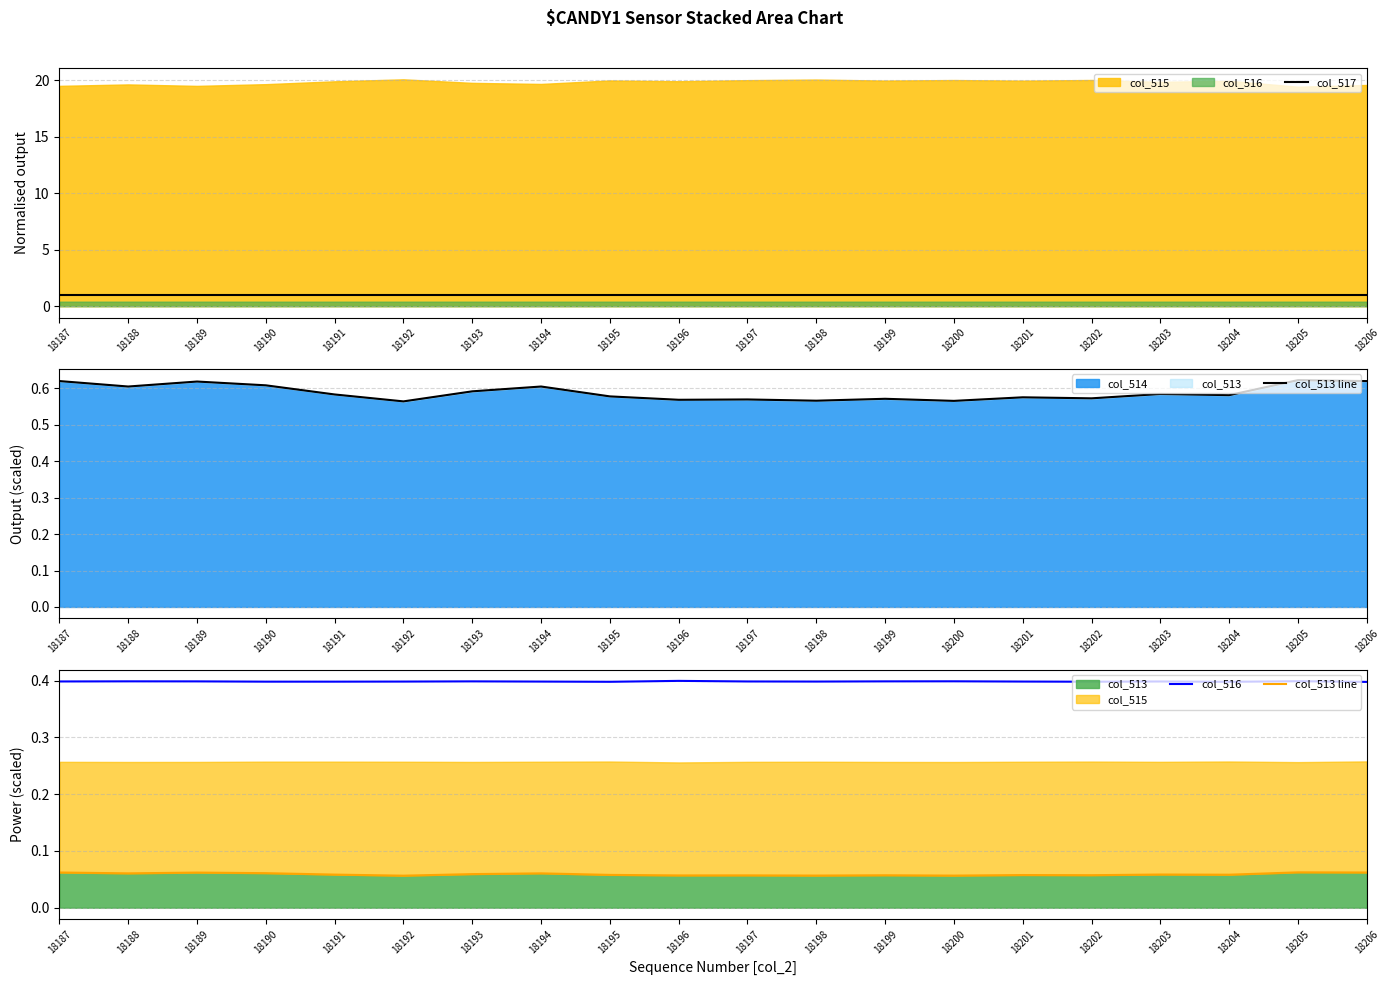

Is the value of col_516 at 18203 greater than the value of col_517 at 18193?

No